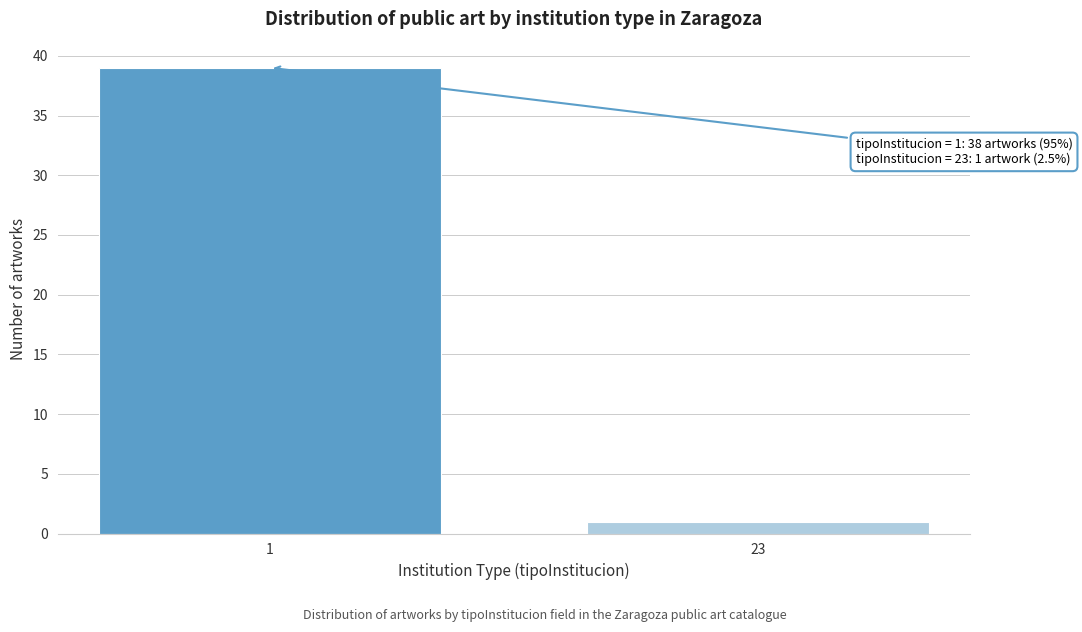

Reading left to right, extract all data points from this chart.

1=39	23=1